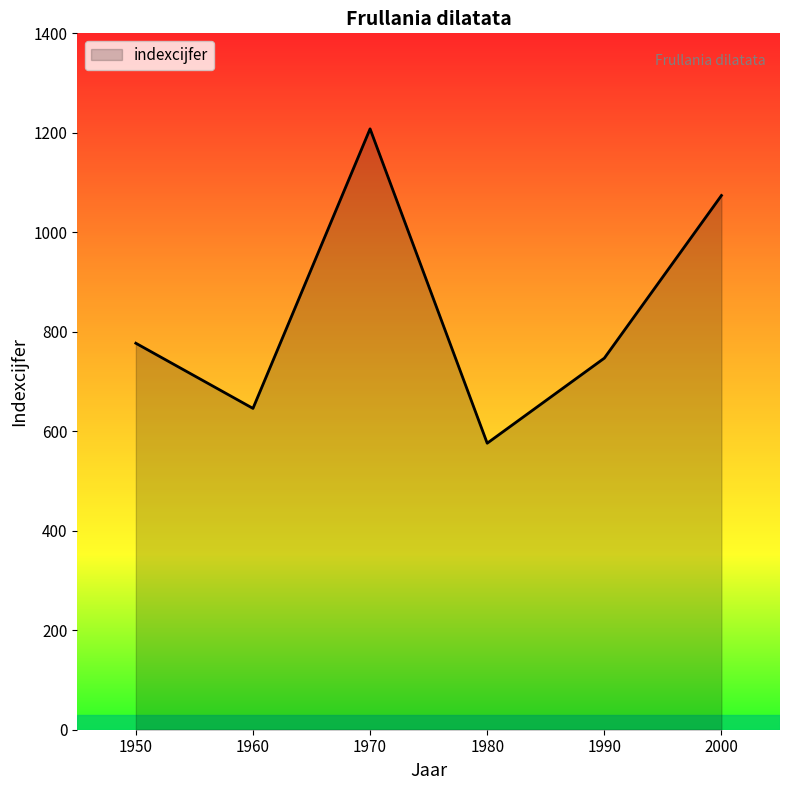

Reading left to right, transcribe all the data shown in this chart.

1950=777	1960=646	1970=1208	1980=576	1990=747	2000=1074